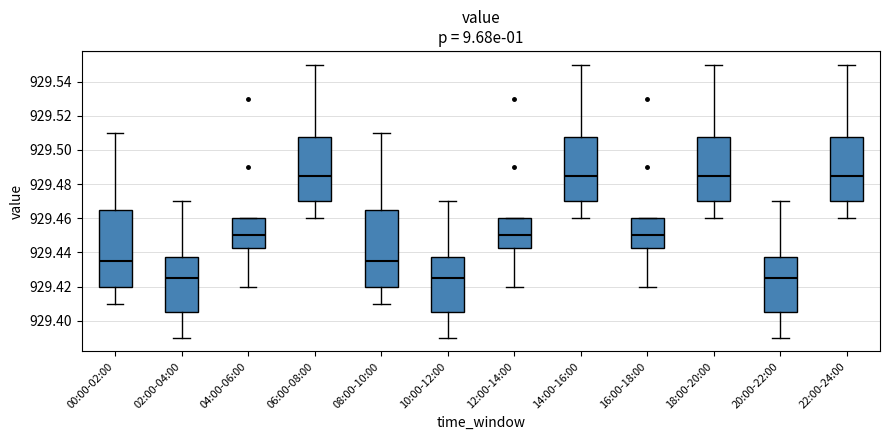

Where is the upper edge of the box for 14:00-16:00 on the y-axis? The values are not printed on the chart, so give them approximately, as read against the axis.

929.508